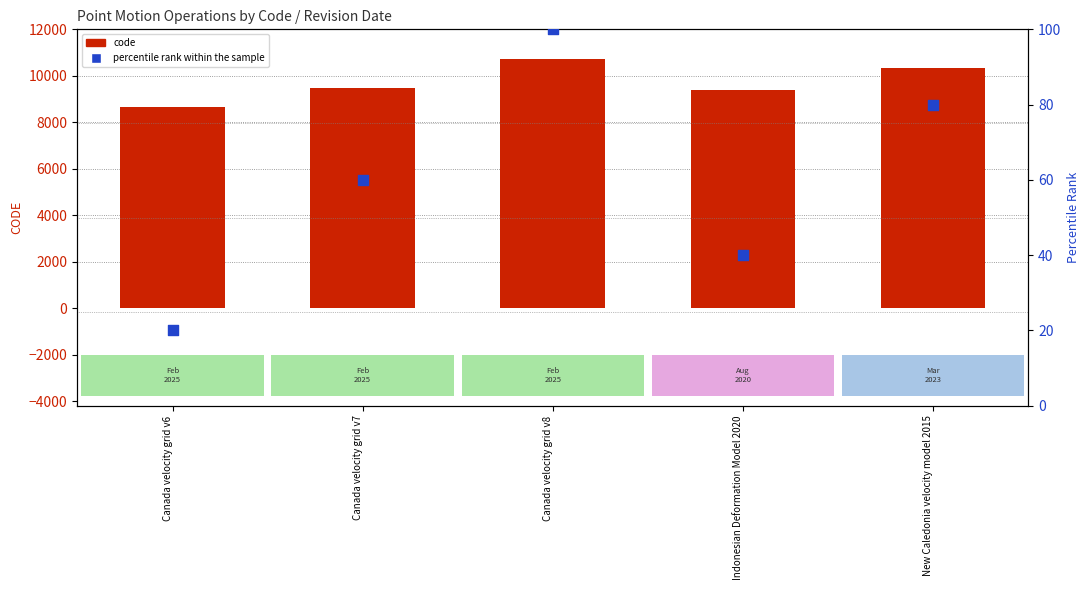

Which series has the largest Y range (max minus min)?

code